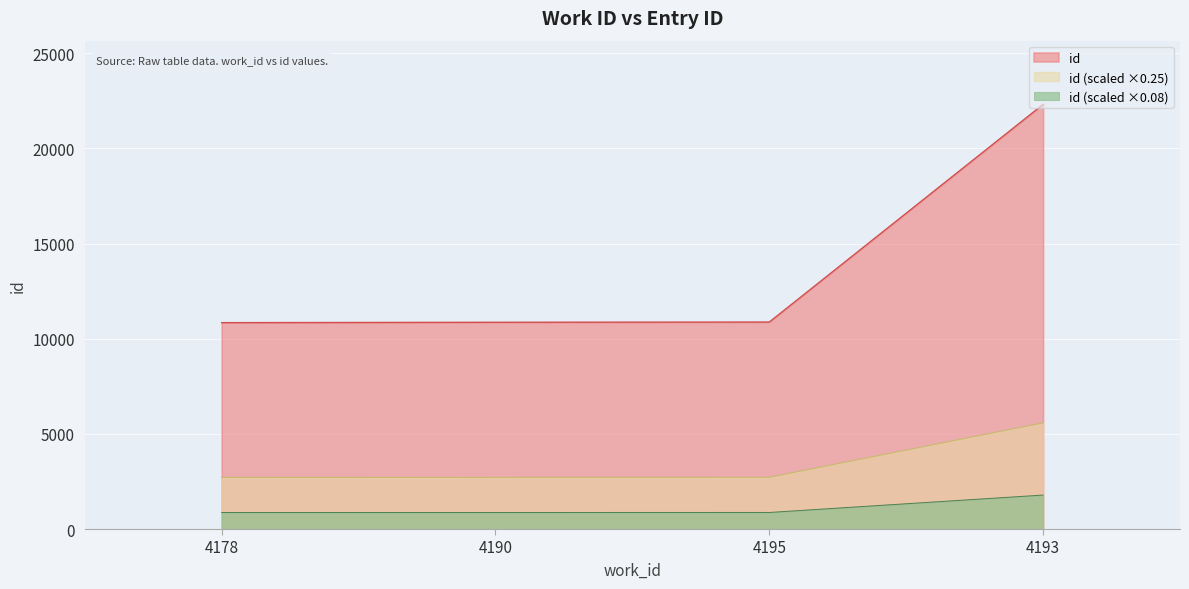

List the labels in order of value, largest first.

4193, 4195, 4190, 4178